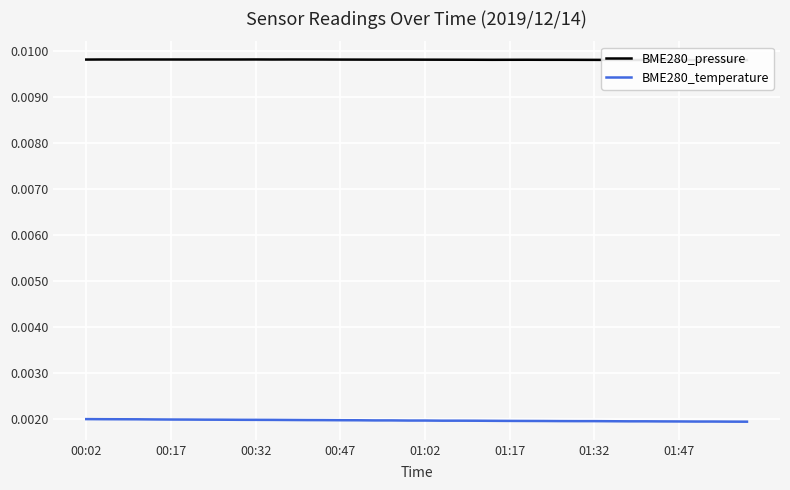

Reading left to right, transcribe all the data shown in this chart.

BME280_pressure: 0.0	0.0	0.0	0.0	0.0	0.0	0.0	0.0	0.0	0.0	0.0	0.0	0.0	0.0	0.0	0.0	0.0	0.0	0.0	0.0	0.0	0.0	0.0	0.0	0.0	0.0	0.0	0.0	0.0	0.0	0.0	0.0	0.0	0.0	0.0	0.0	0.0	0.0	0.0	0.0
BME280_temperature: 0.0	0.0	0.0	0.0	0.0	0.0	0.0	0.0	0.0	0.0	0.0	0.0	0.0	0.0	0.0	0.0	0.0	0.0	0.0	0.0	0.0	0.0	0.0	0.0	0.0	0.0	0.0	0.0	0.0	0.0	0.0	0.0	0.0	0.0	0.0	0.0	0.0	0.0	0.0	0.0